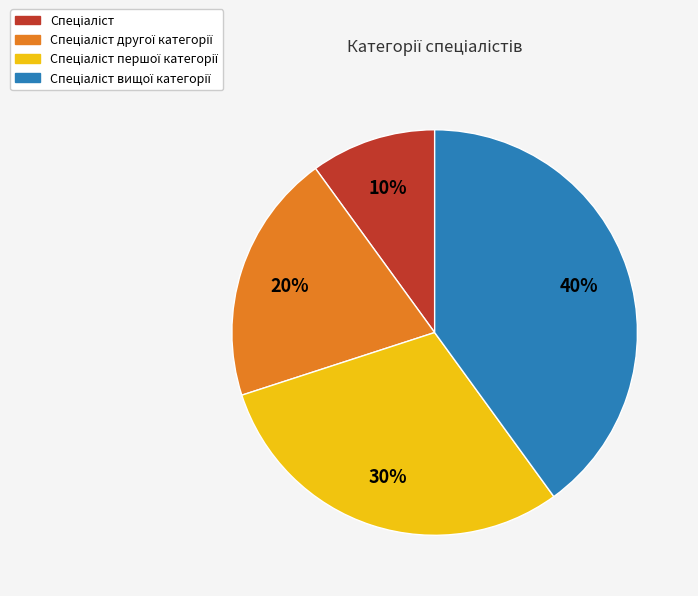

Does any single category account for the majority?

No